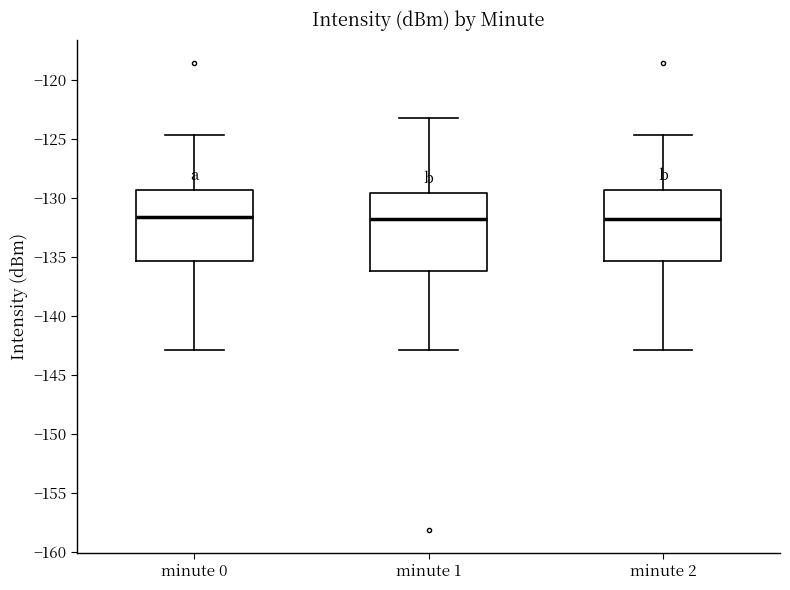

Reading left to right, transcribe this box plot: for each box, give where its median line is, the range the box spans, and where its two whiskers end, as read against the y-axis. The values are not printed on the chart, so give them approximately, as read against the axis.

minute 0: median -131.5, box -135.5 to -129.5, whiskers -143.0 to -124.5
minute 1: median -132.0, box -136.0 to -129.5, whiskers -143.0 to -123.0
minute 2: median -132.0, box -135.5 to -129.5, whiskers -143.0 to -124.5